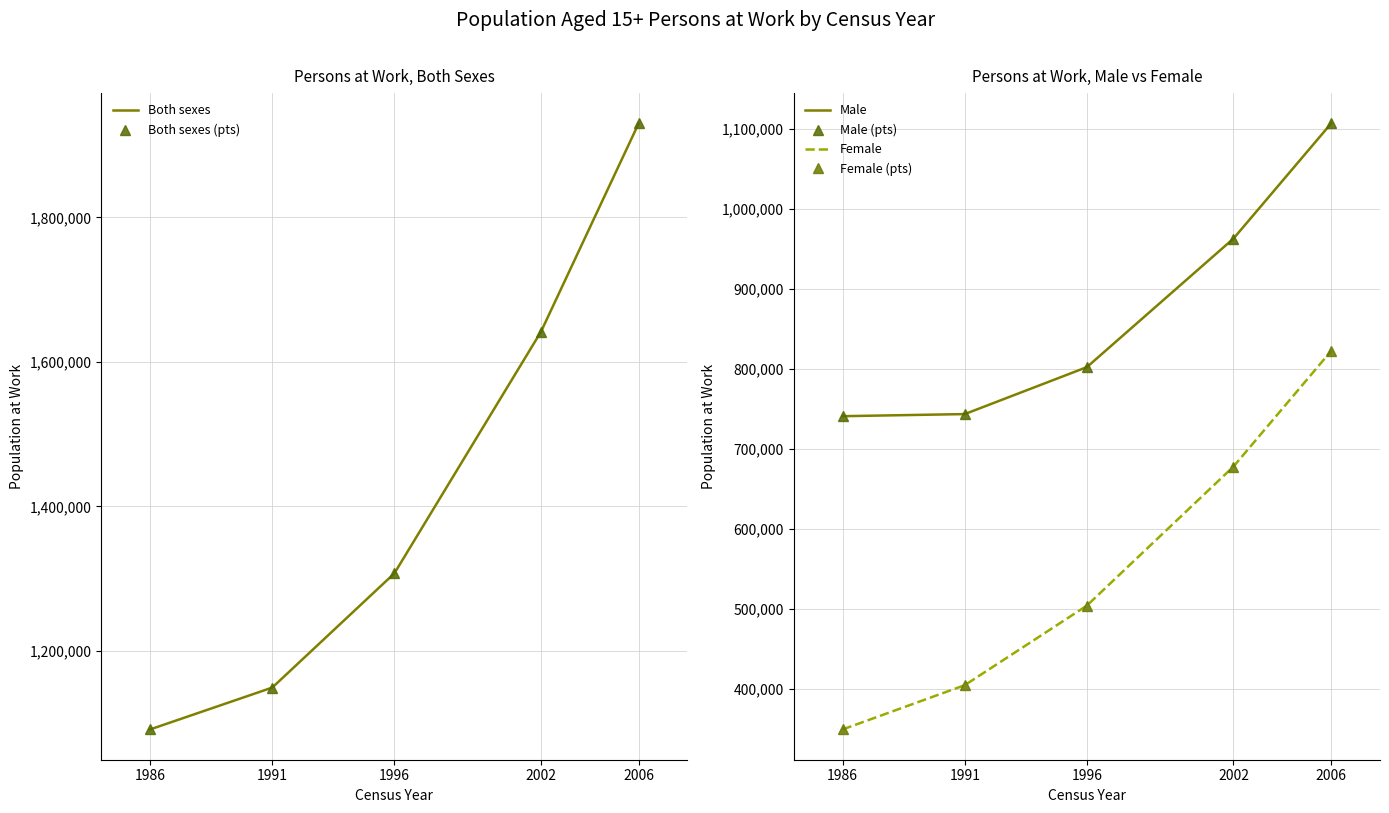

Which series has the largest total across all categories?

Both sexes